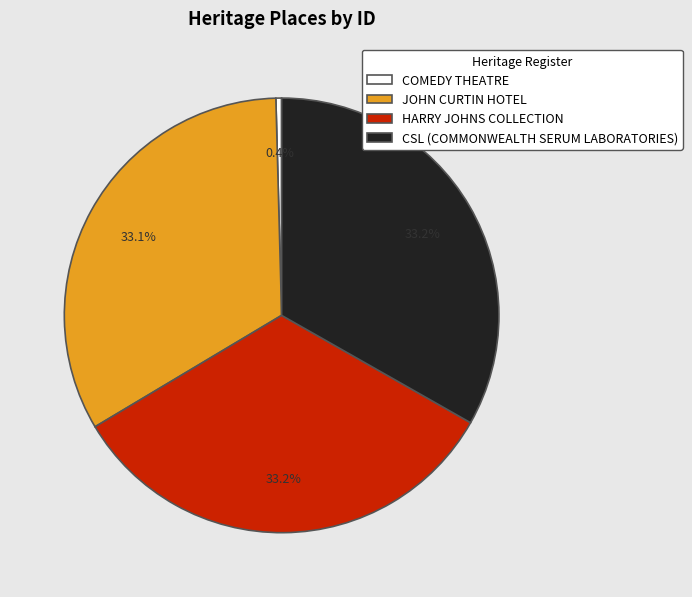

To the nearest percent, what portion does CSL (COMMONWEALTH SERUM LABORATORIES) represent?

33%